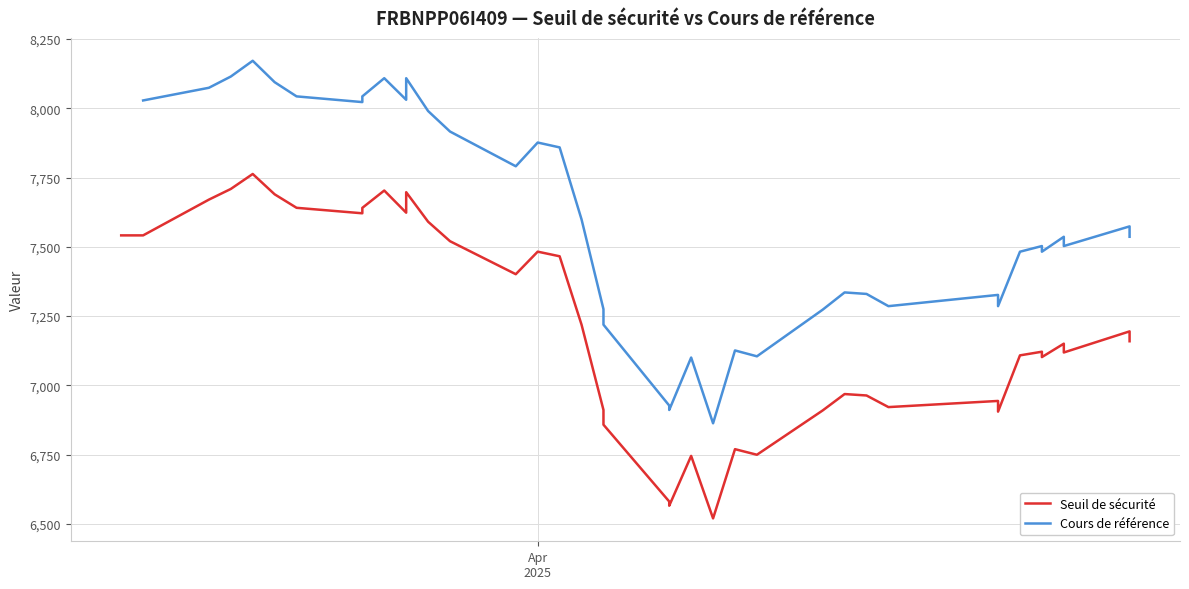

List the series in order of their peak value, lowest first.

Seuil de sécurité, Cours de référence